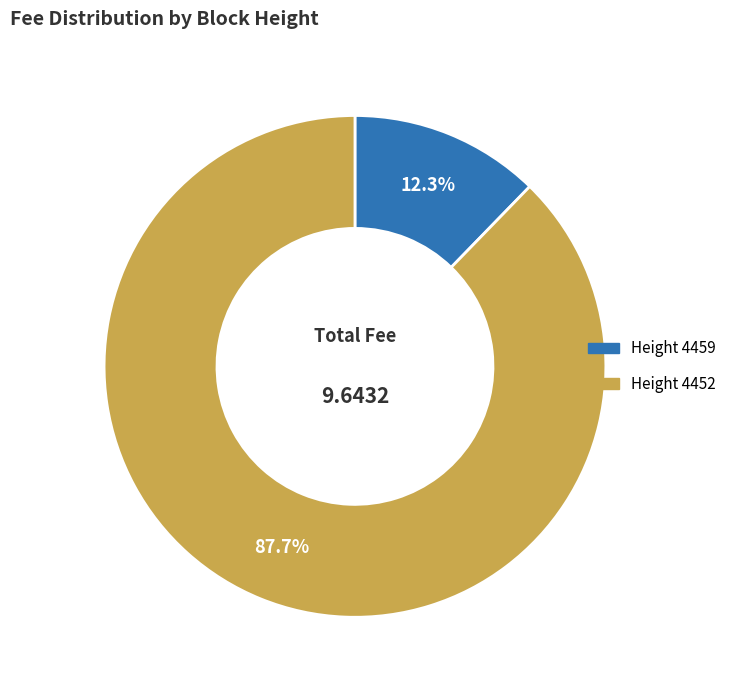

How many slices are in this pie chart?

2